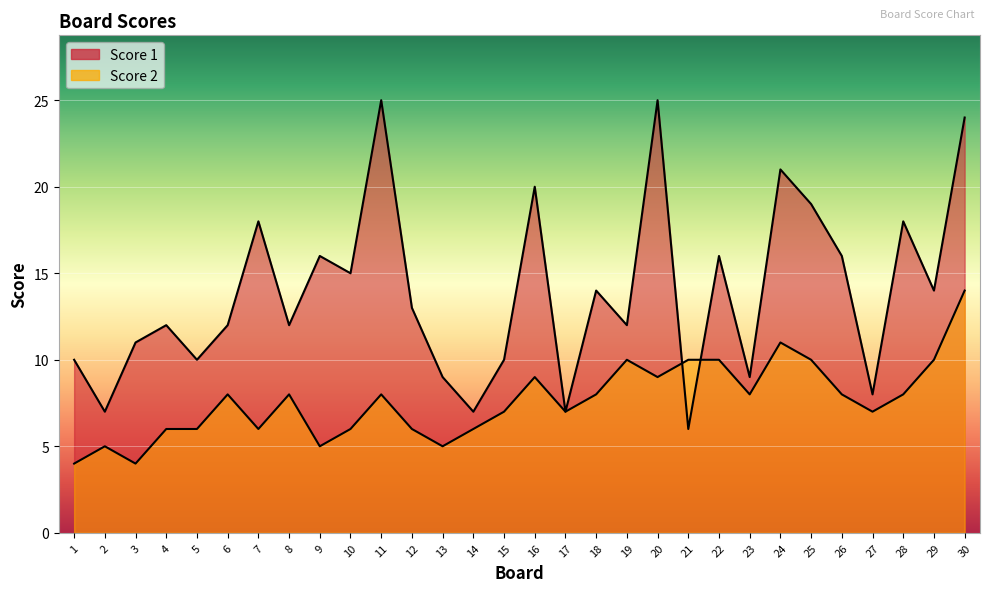

What is the difference between the Score 2 values at 24 and 4?

5